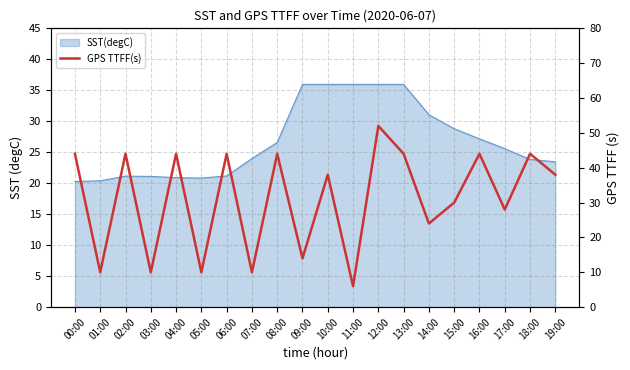

How many lines are shown in the chart?

1